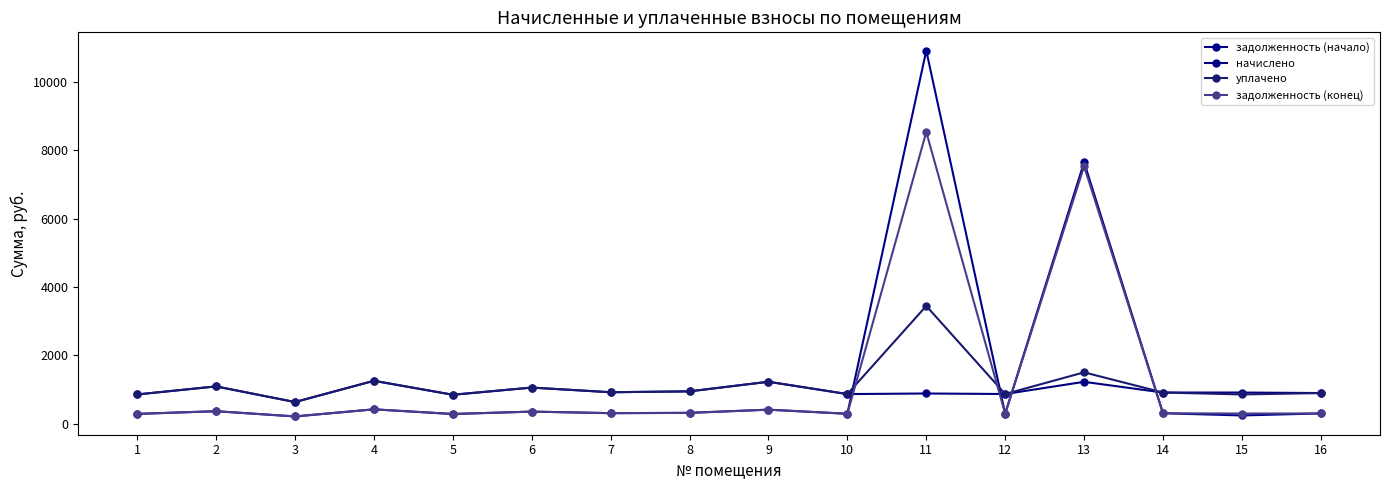

How many intersections are there between начислено and задолженность (конец)?

4